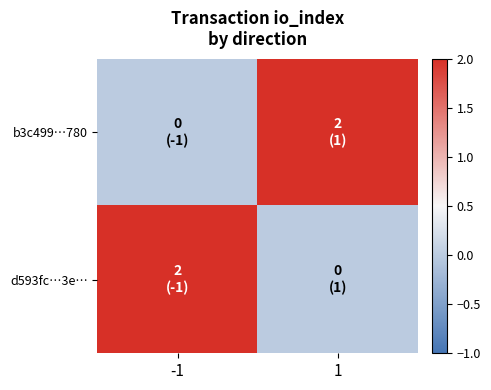

Which label corresponds to the largest value in the chart?

1